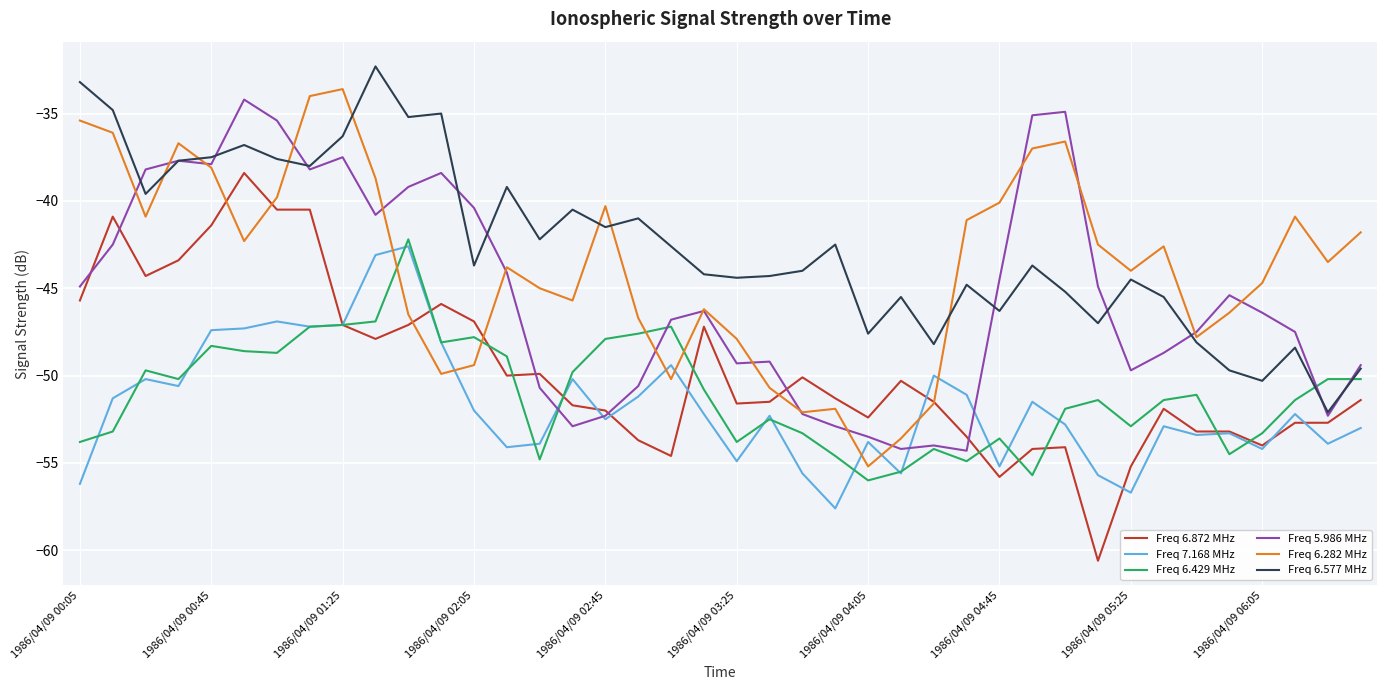

True or false: Freq 6.429 MHz and Freq 6.282 MHz cross at least once.

True